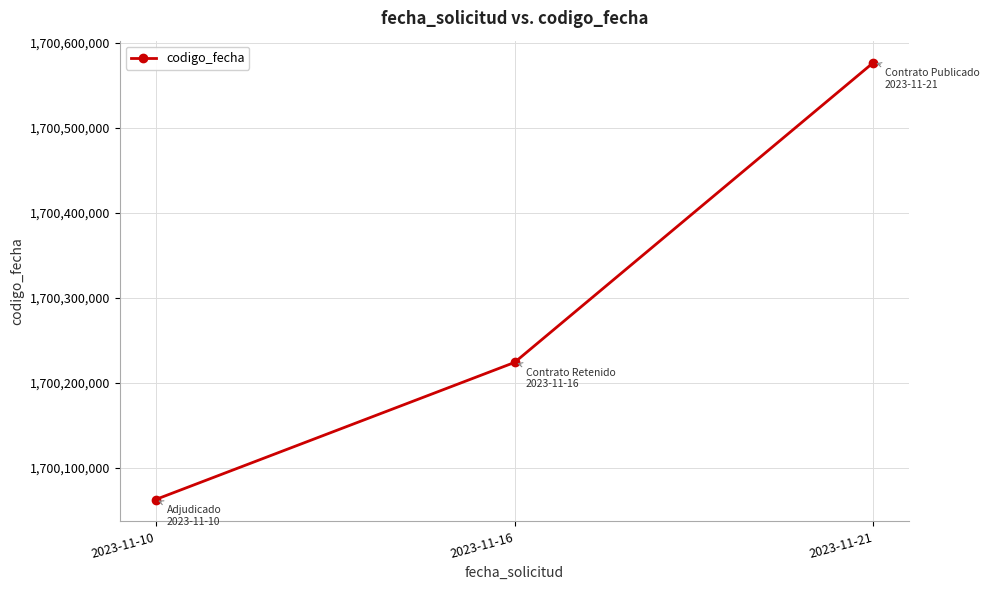

True or false: the data shows 1700223822 at 2023-11-16.

True